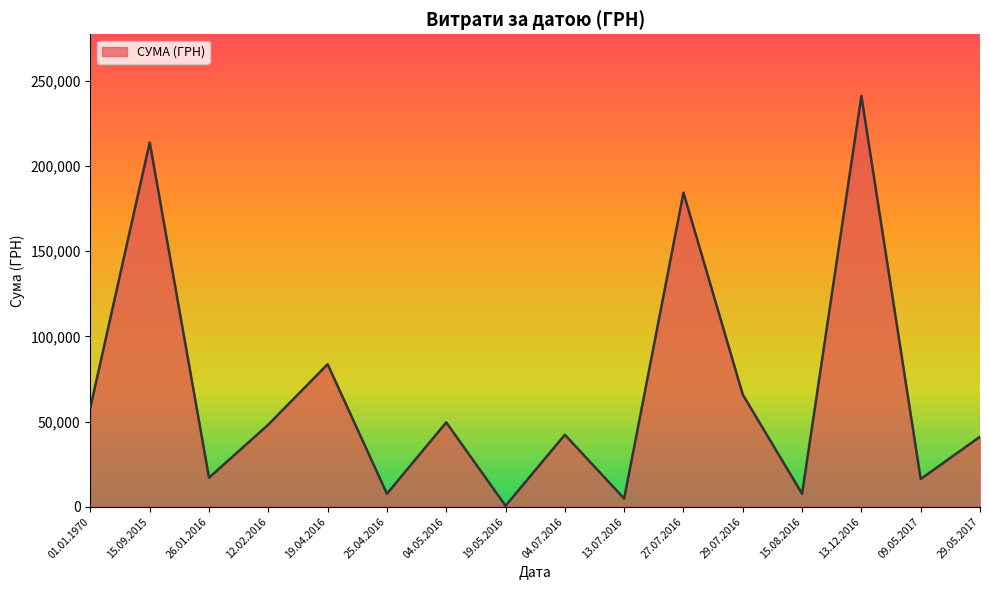

What is the greatest value displayed?

241258.0